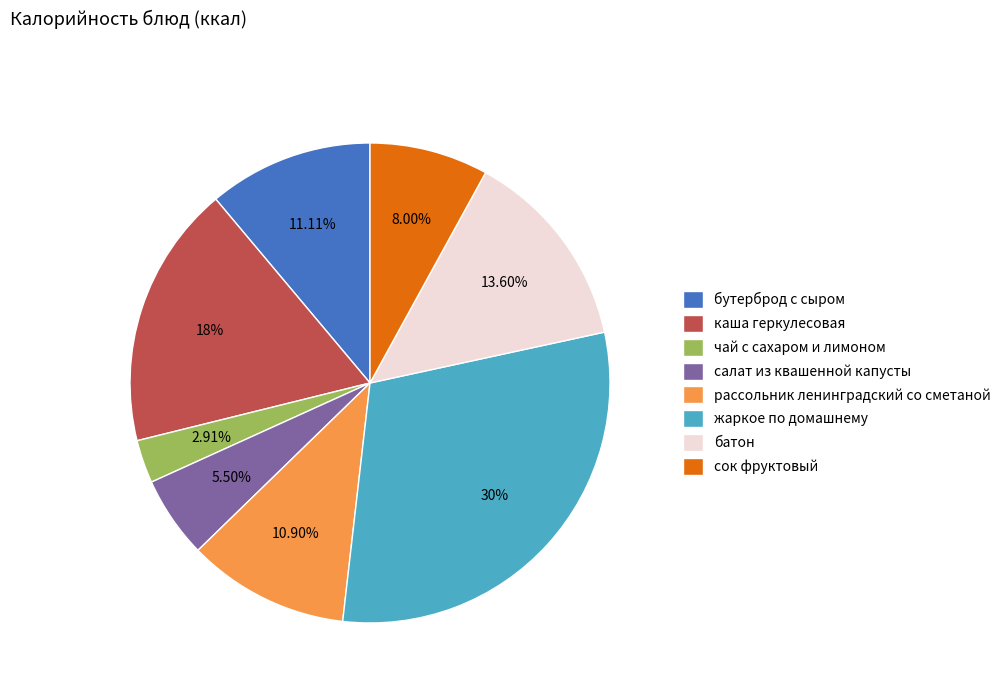

What percentage is the батон slice, to the nearest percent?

14%